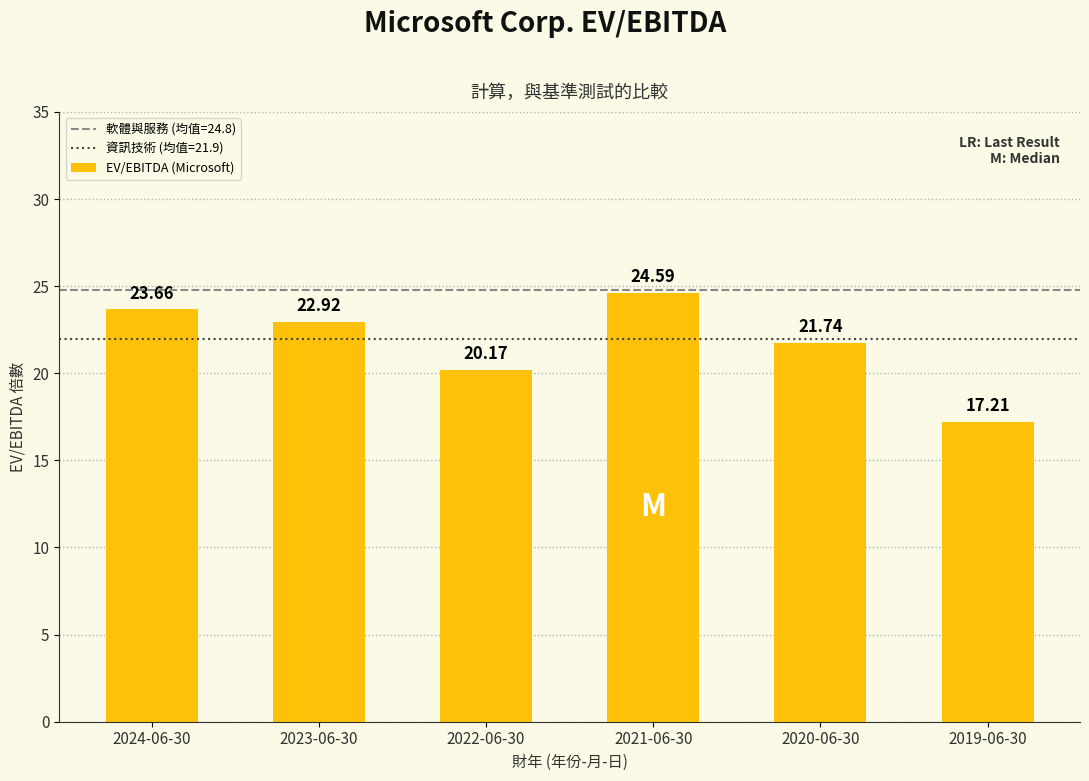

How many bars are there in total?

6